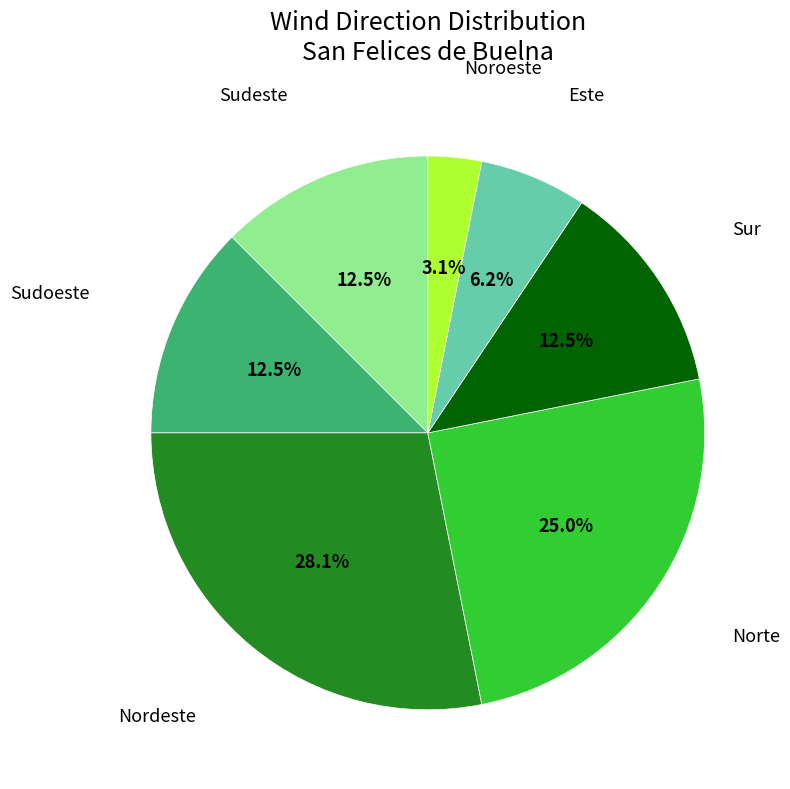

Does any single category account for the majority?

No